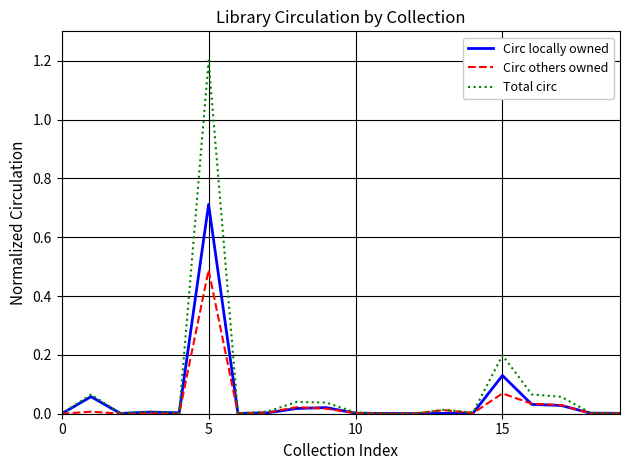

Which series has the largest range (max minus min)?

Total circ